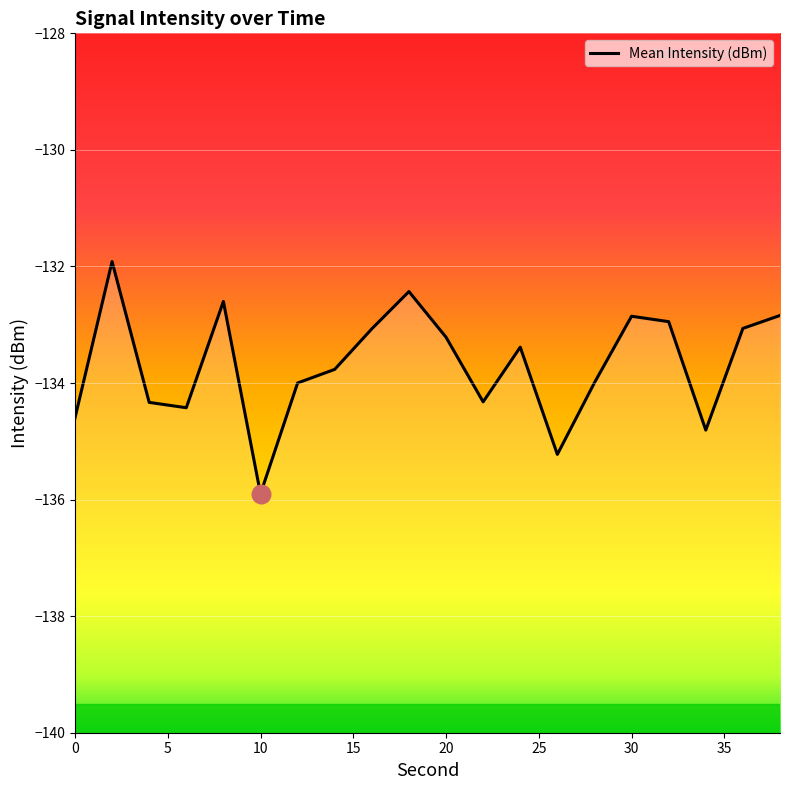

Between 30 and 10, which is larger?

30